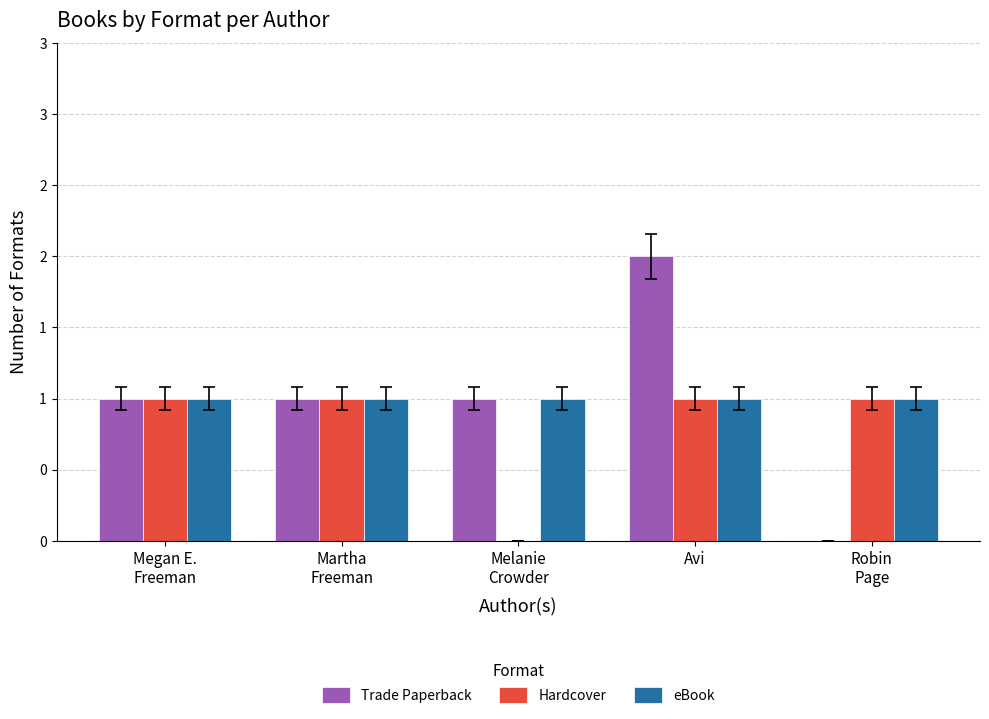

Where is Hardcover nearest to the value 0?

Melanie
Crowder